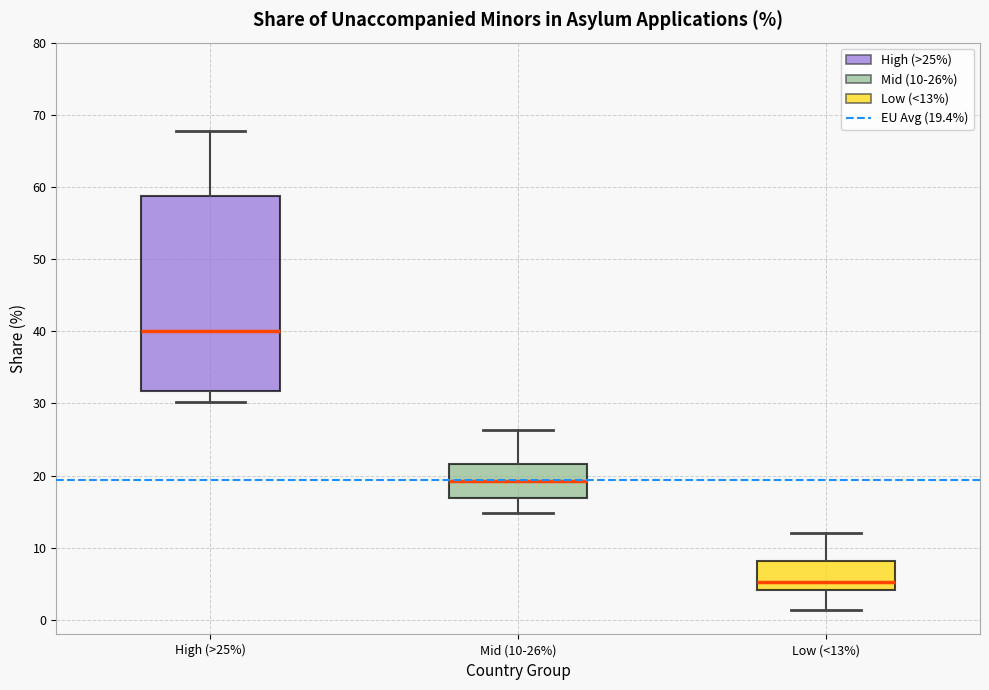

Which box is the tallest, from its lower edge to its upper edge?

High (>25%)